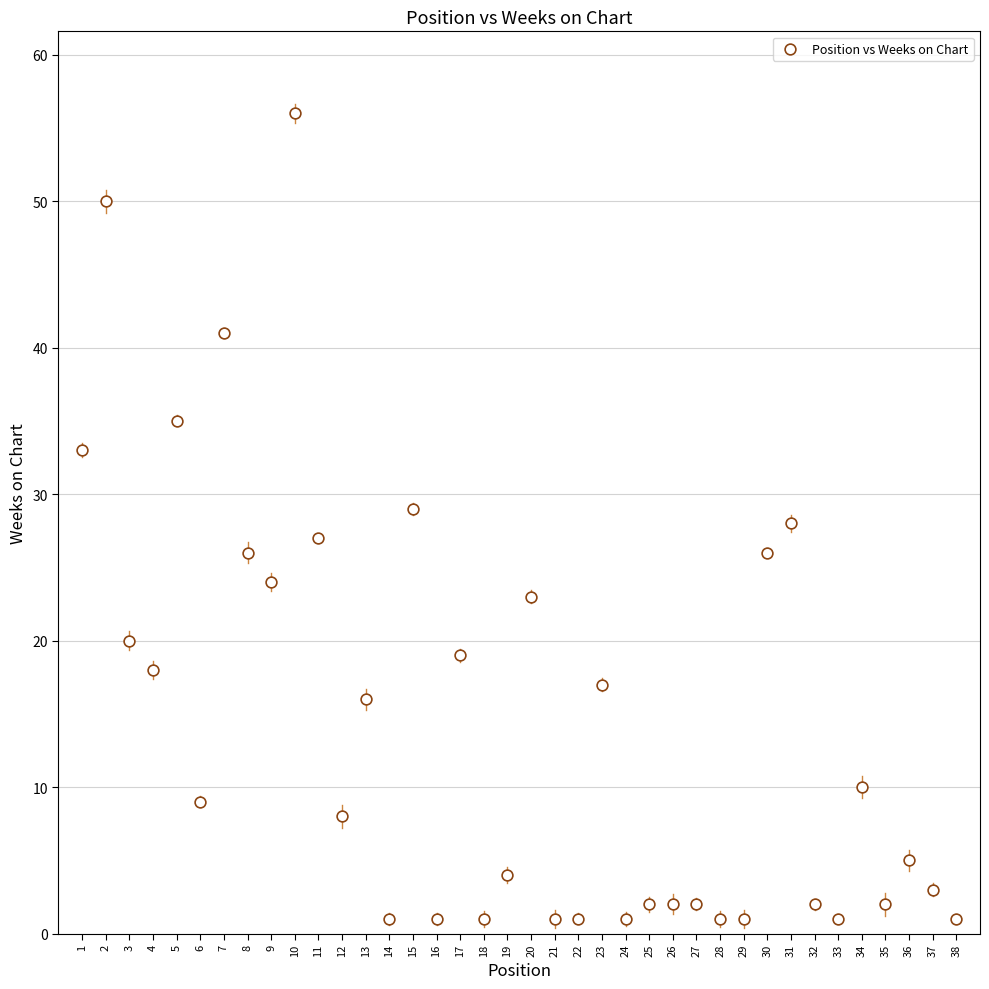

What is the range of X values (max minus min)?

37